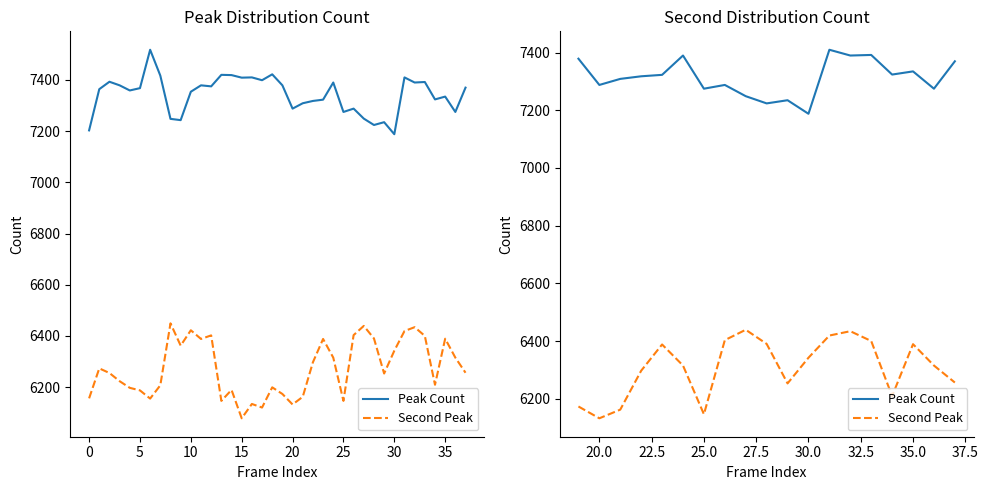

How many categories are shown in the chart?

19